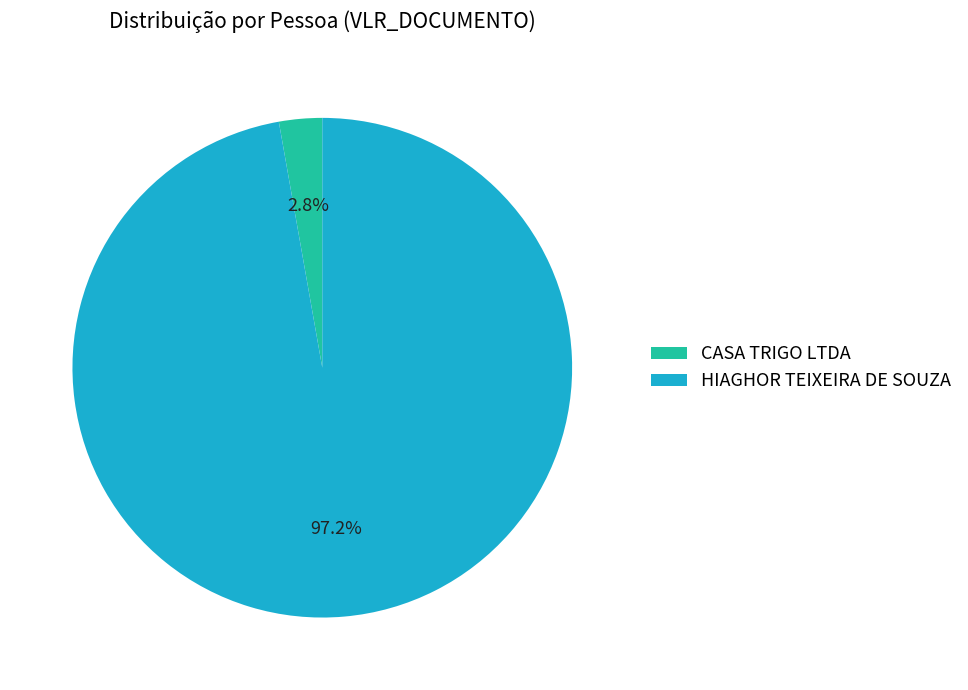

Count the number of slices in the pie.

2